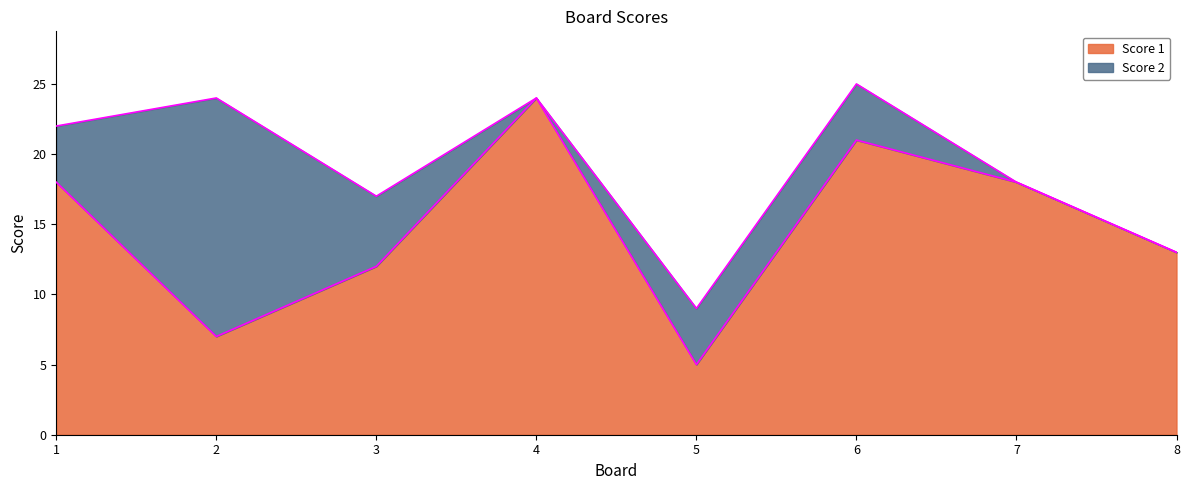

Which label corresponds to the largest value in the chart?

4